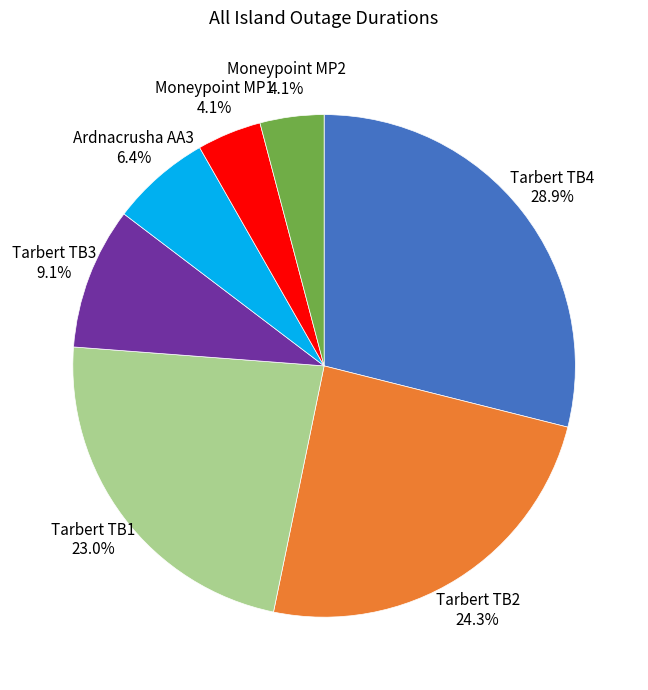

How many segments does this pie chart have?

7